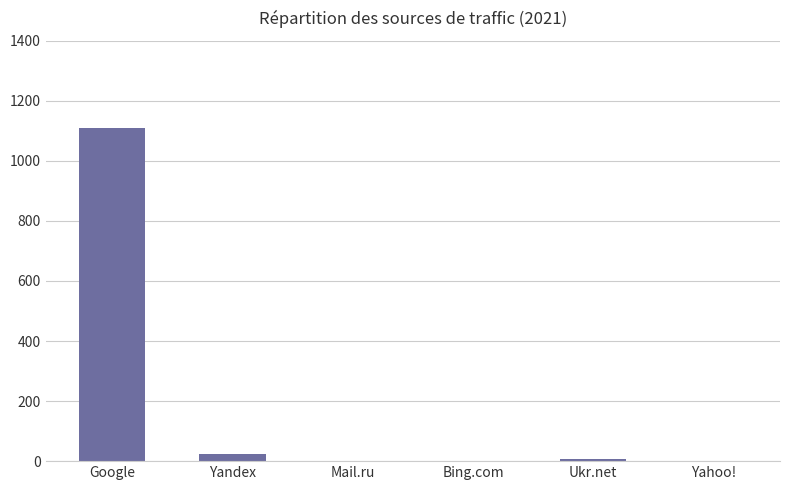

Read the value at Google.

1109